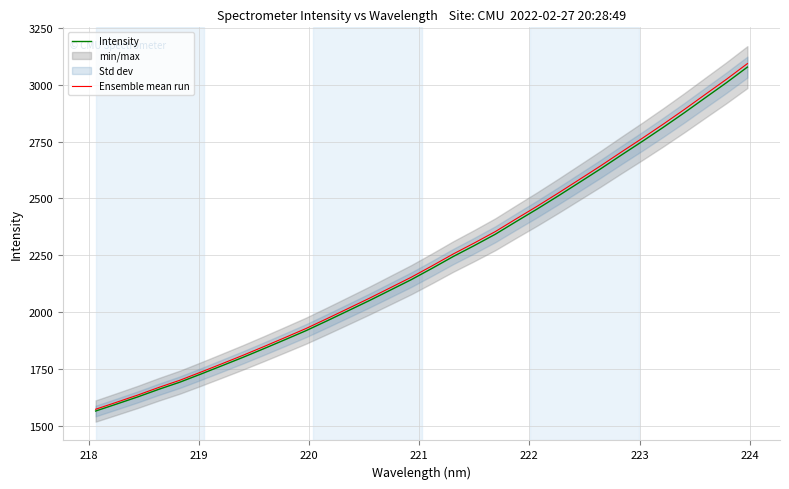

True or false: Intensity has more than 2 interior local peaks.

False